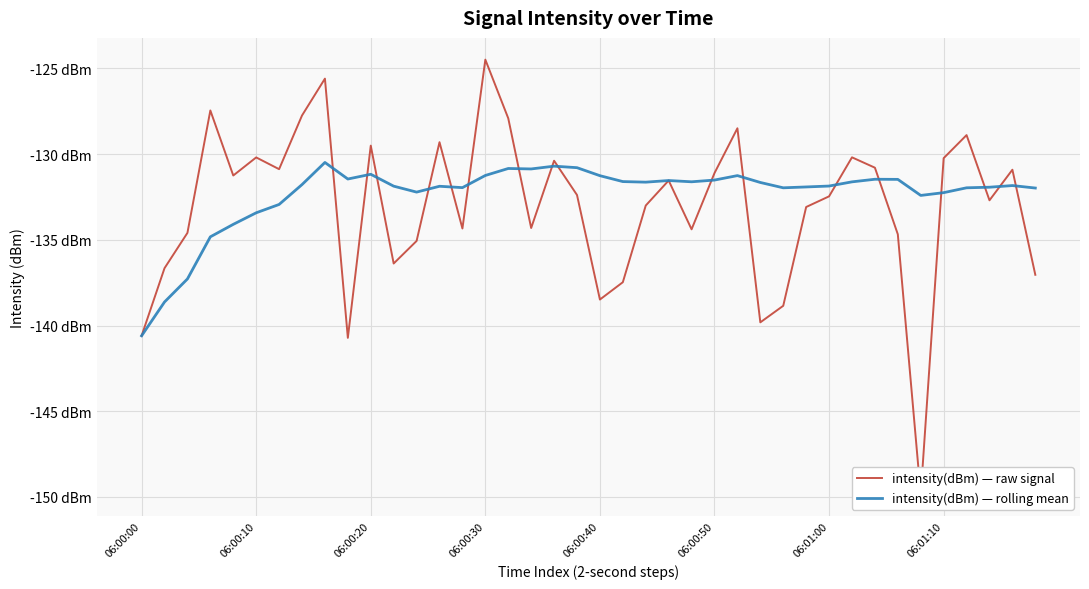

What is the minimum value for intensity(dBm) — raw signal?

-149.9